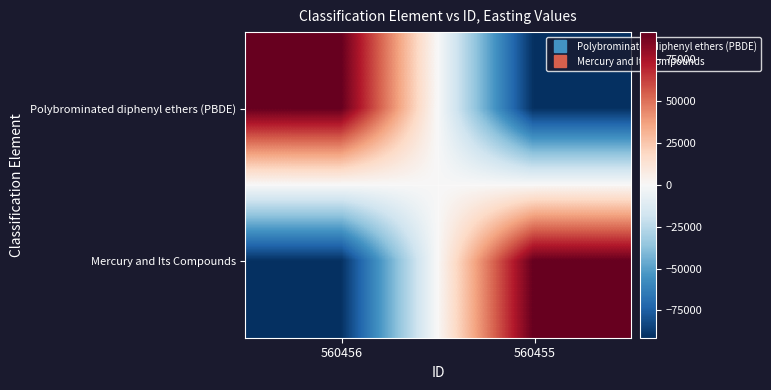

How many data points does each series have?

2